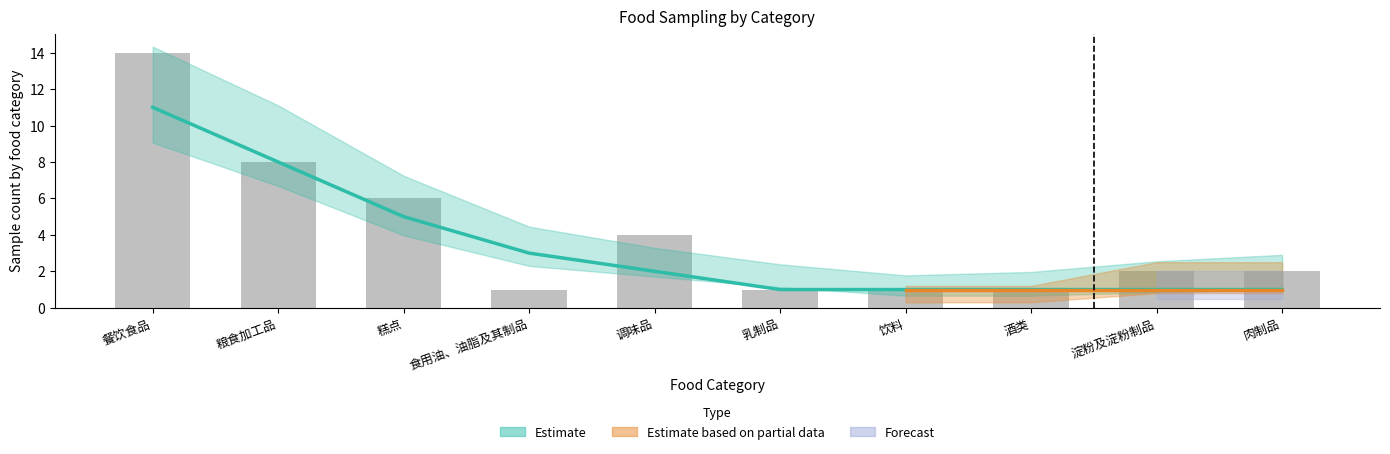

Reading left to right, list all the values displayed in this chart.

14	8	6	1	4	1	1	1	2	2